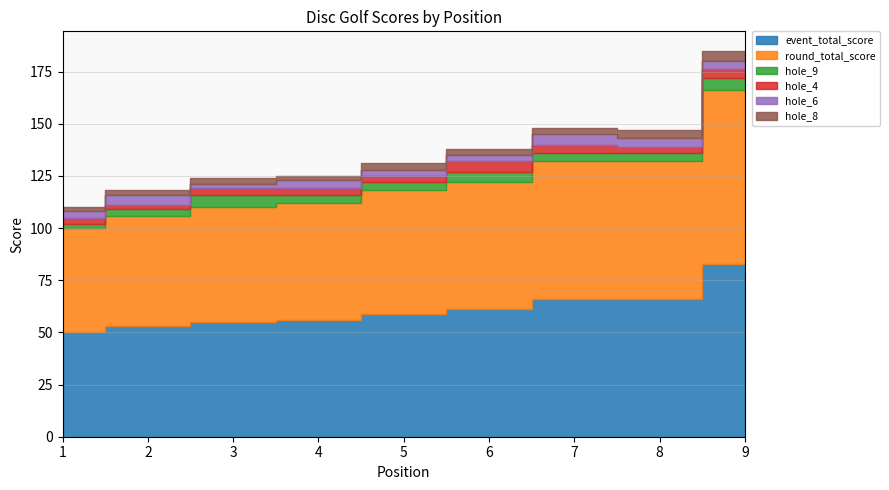

At which label does round_total_score reach its peak?

9